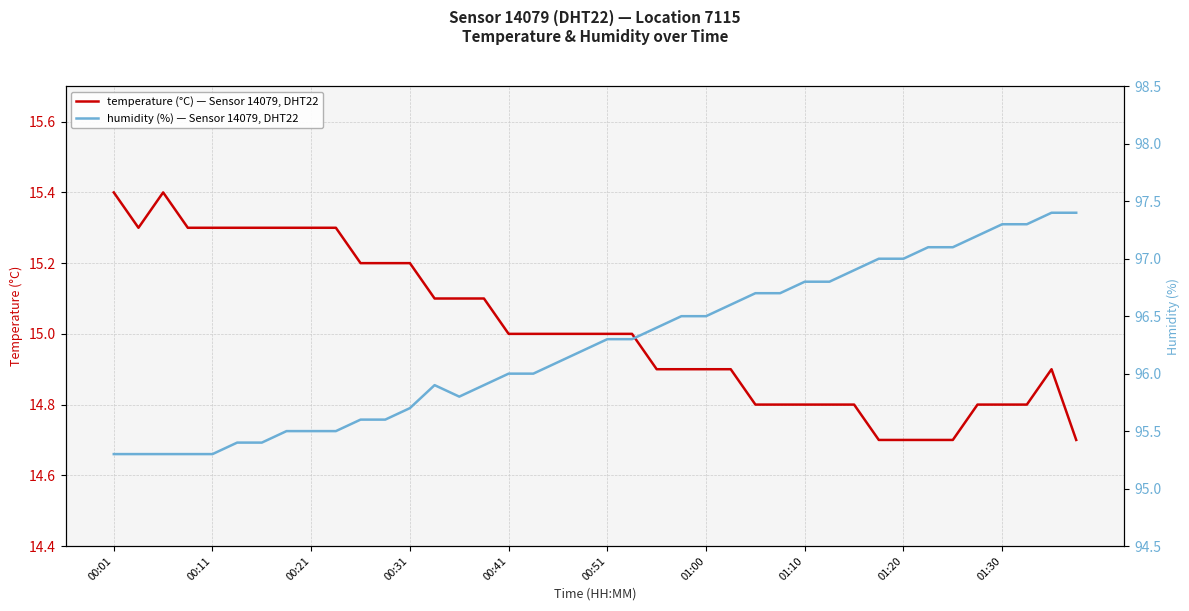

True or false: temperature and humidity intersect in this chart.

False